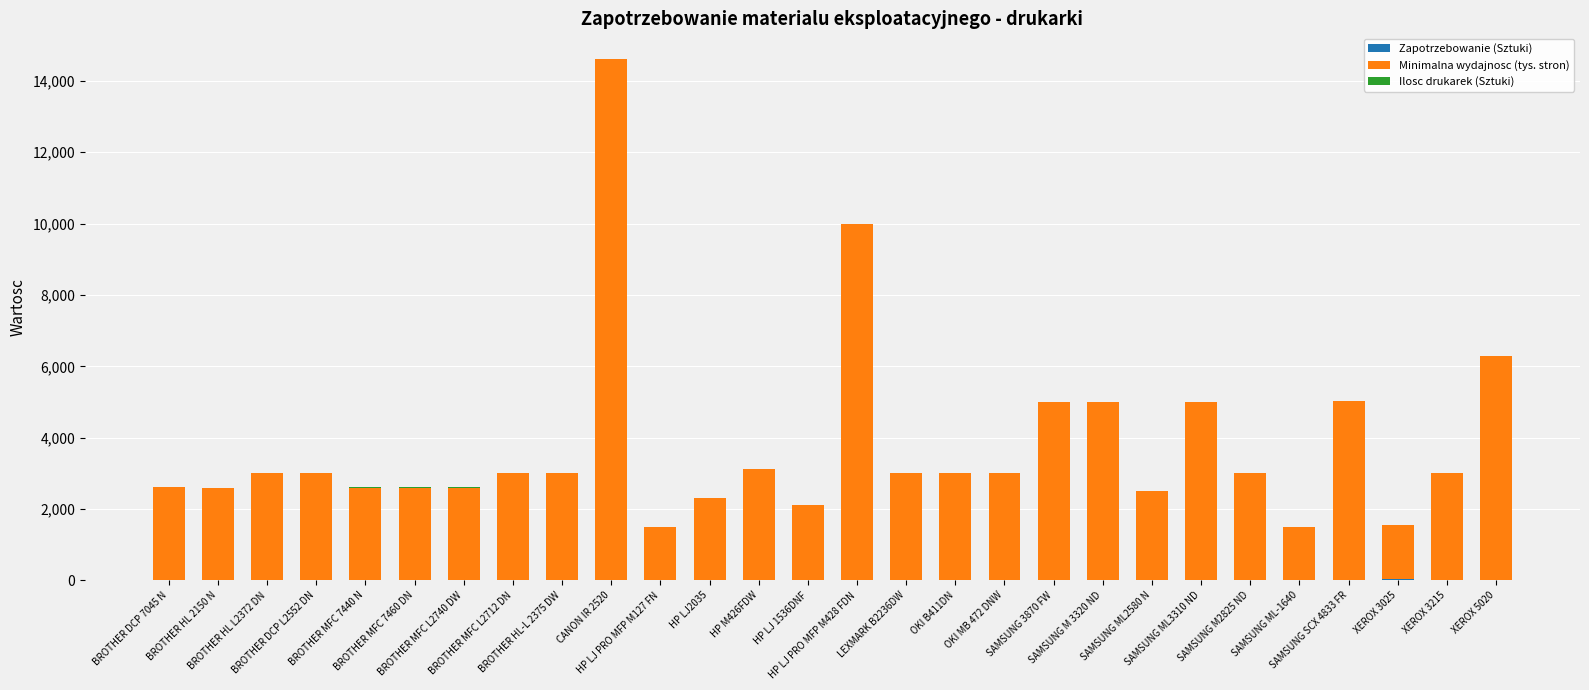

What is the total value across all series at BROTHER HL L2372 DN?

3012